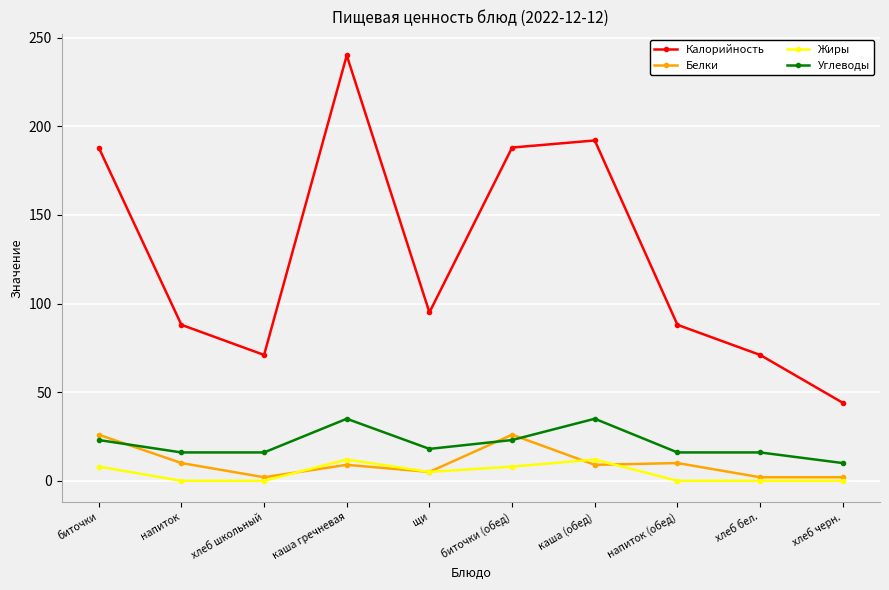

The value of Углеводы at биточки (обед) is 23. True or false?

True